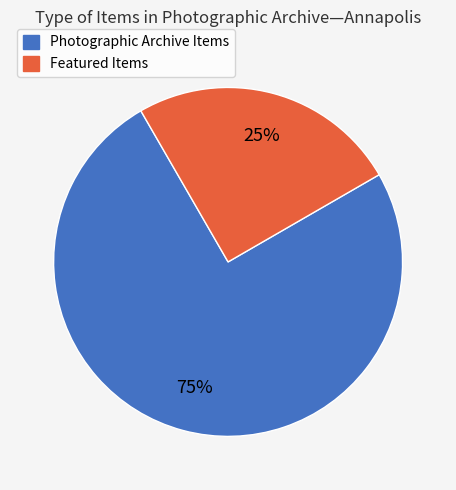

Is there a majority slice in this chart?

Yes